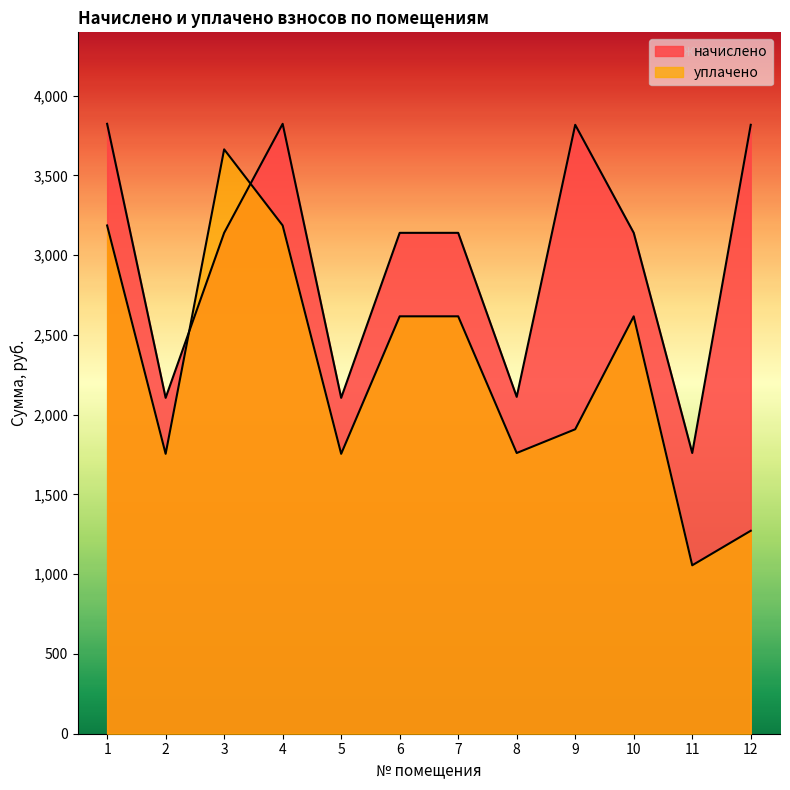

How many data points in уплачено are above 2616?

6